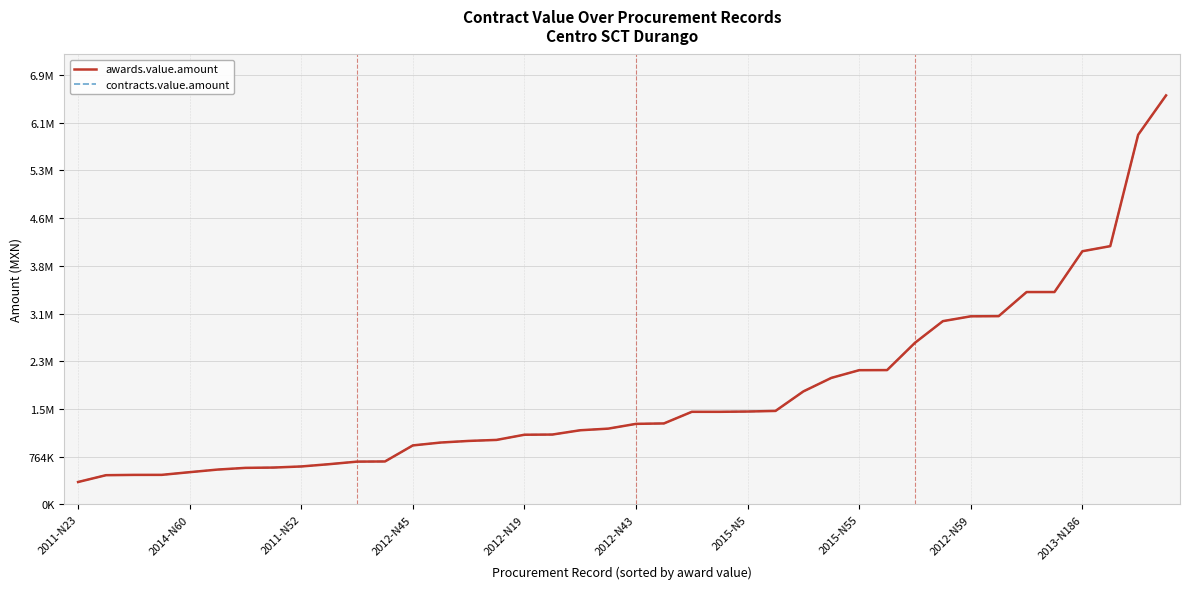

What is the sum of all contracts.value.amount values?

70937262.6